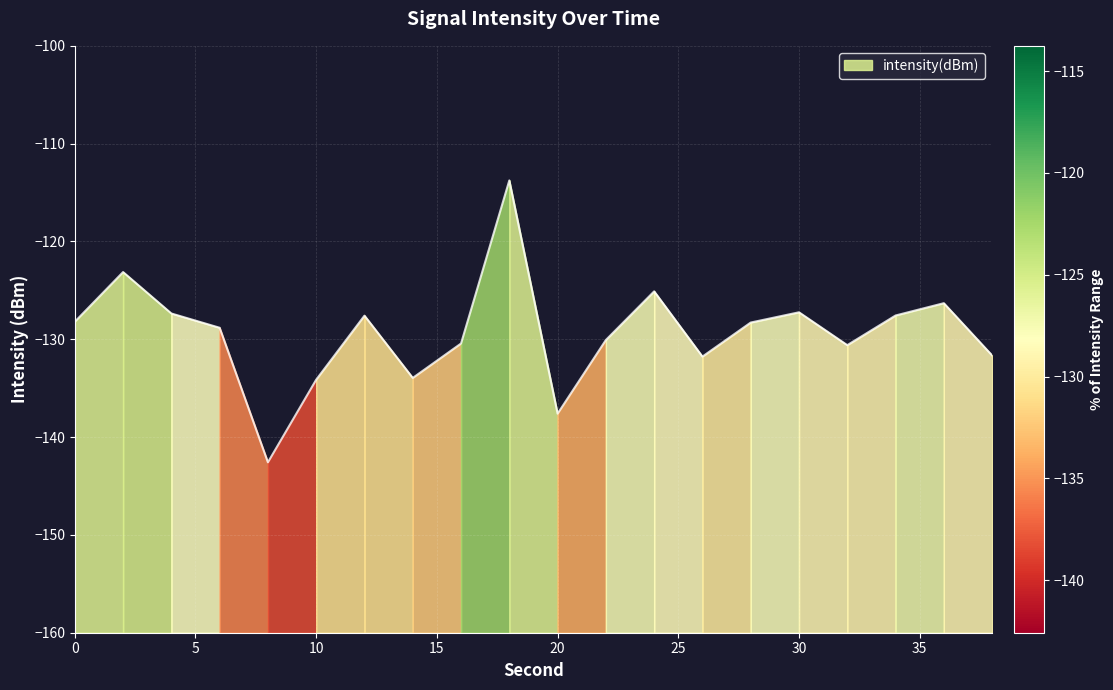

True or false: the data has more than 0 interior local peaks.

True